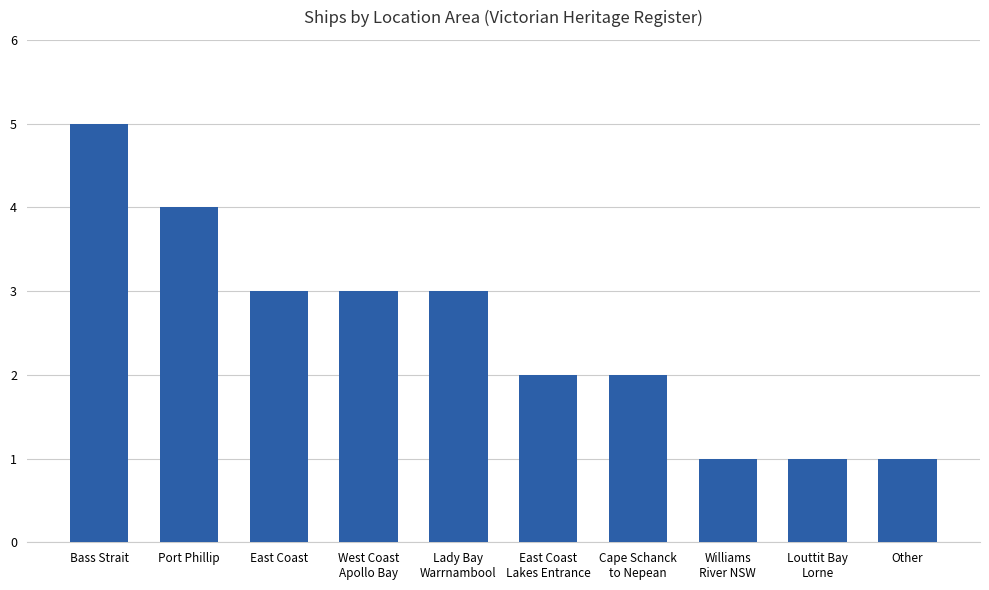

What is the maximum value shown in the chart?

5